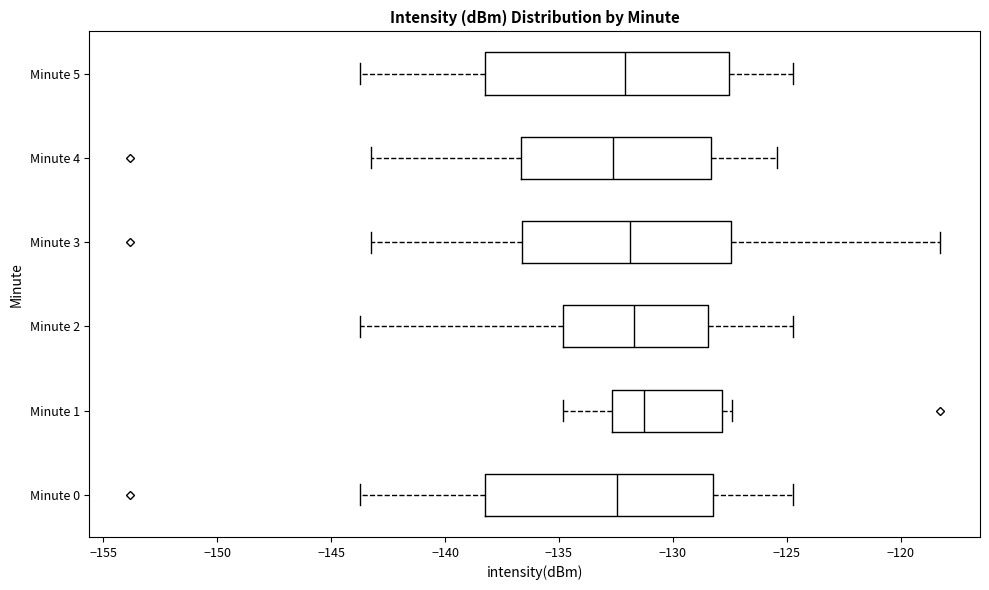

Reading bottom to top, transcribe this box plot: for each box, give where its median line is, the range the box spans, and where its two whiskers end, as read against the x-axis. The values are not printed on the chart, so give them approximately, as read against the axis.

Minute 0: median -132.5, box -138.0 to -128.0, whiskers -143.5 to -124.5
Minute 1: median -131.5, box -132.5 to -128.0, whiskers -135.0 to -127.5
Minute 2: median -131.5, box -135.0 to -128.5, whiskers -143.5 to -124.5
Minute 3: median -132.0, box -136.5 to -127.5, whiskers -143.0 to -118.5
Minute 4: median -132.5, box -136.5 to -128.5, whiskers -143.0 to -125.5
Minute 5: median -132.0, box -138.0 to -127.5, whiskers -143.5 to -124.5